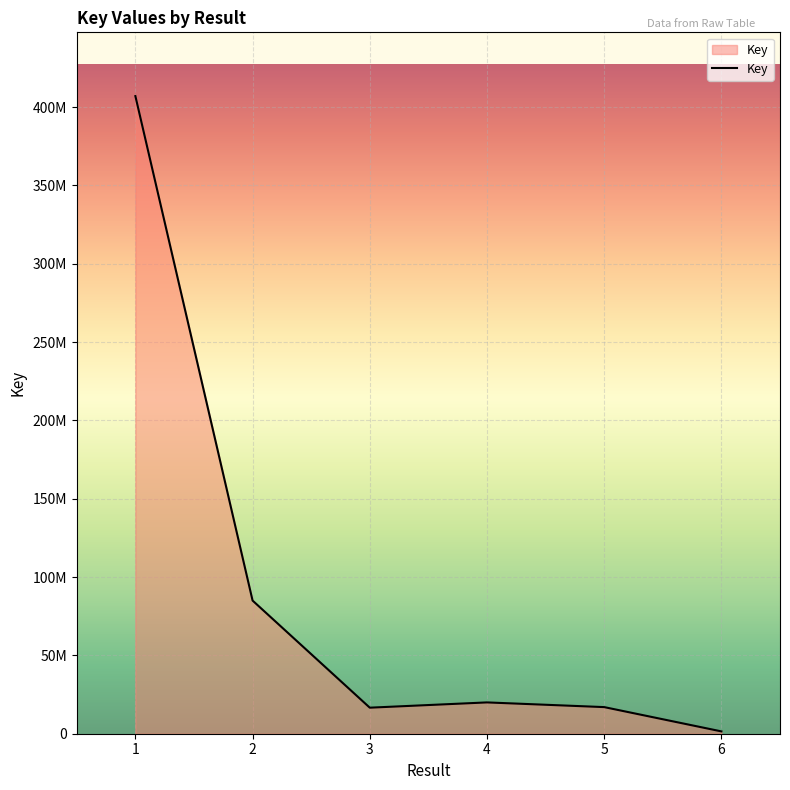

What is the change in value from 1 to 4?

-387028096